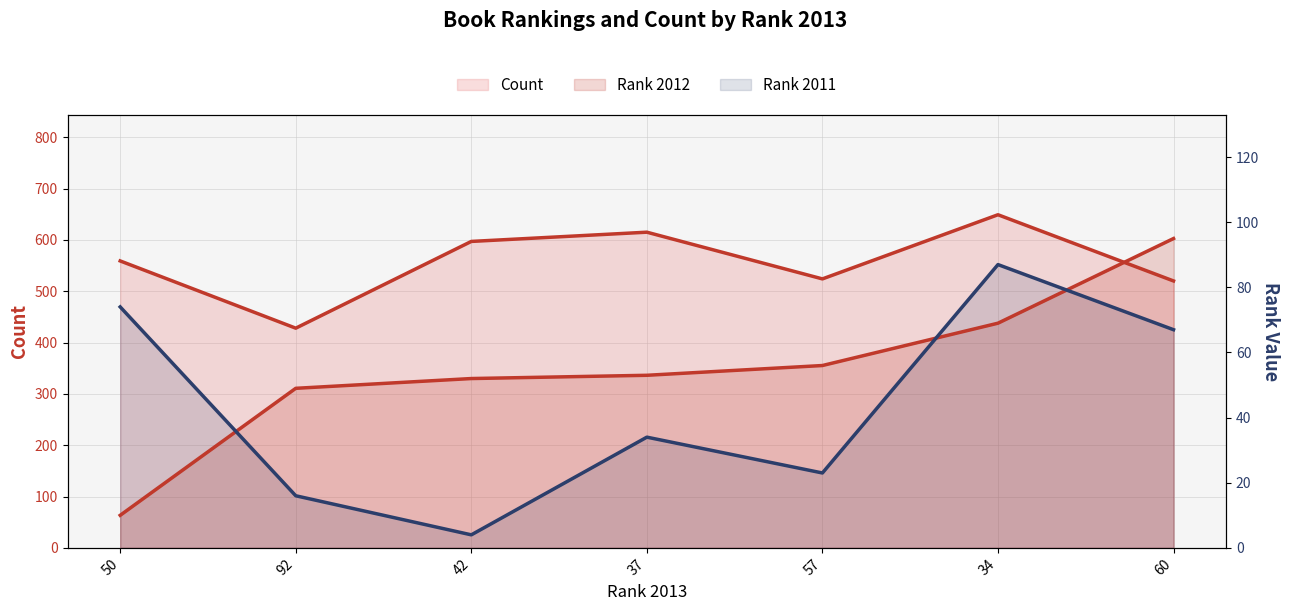

The value of Count at 37 is 615. True or false?

True